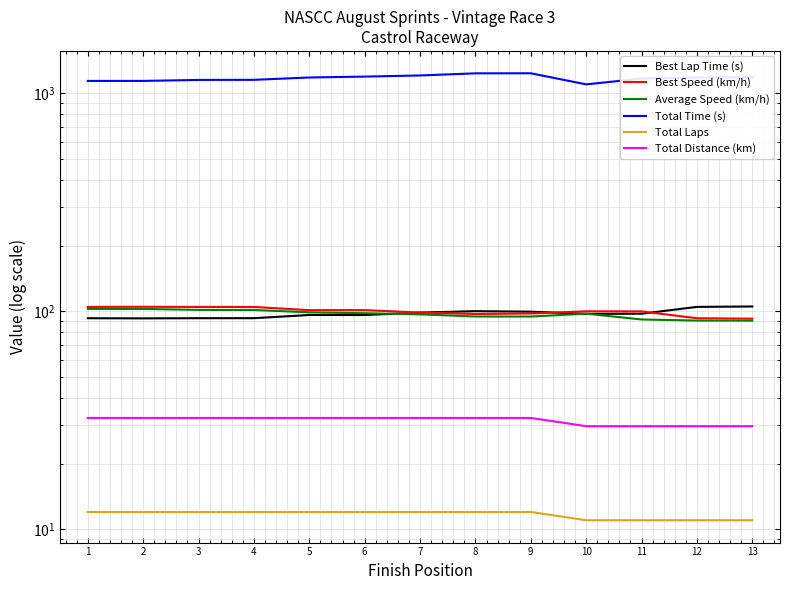

What is the total value across all series at 4?

1494.7